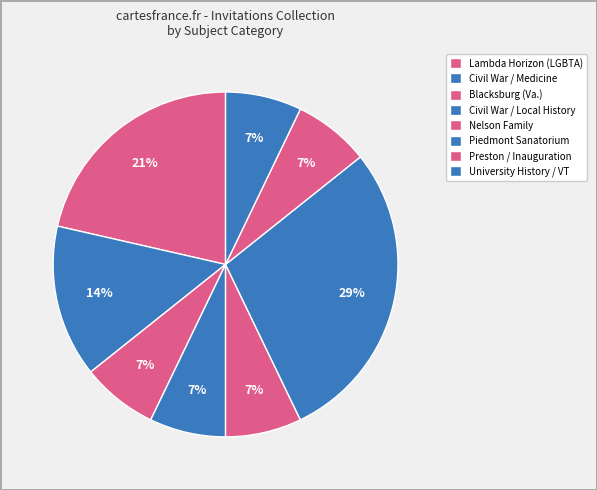

What is the ratio of the value at Blacksburg (Va.) to the value at University History / VT?

1.0